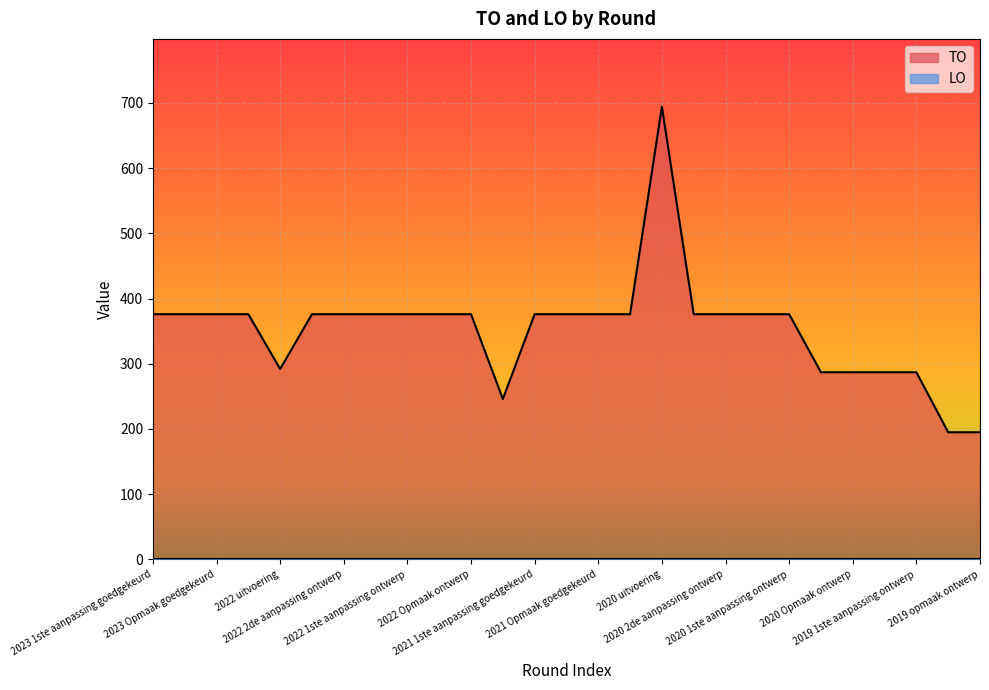

What is the label of the 23rd point from the left?

2020 Opmaak ontwerp